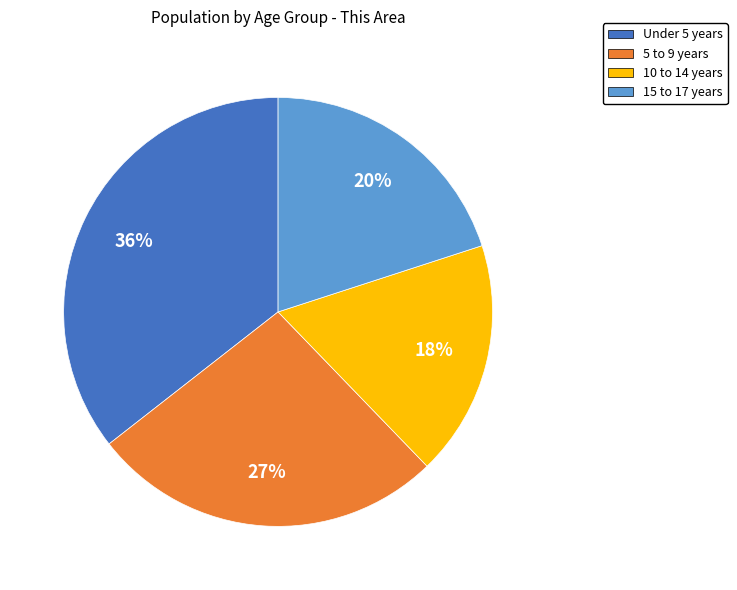

To the nearest percent, what is the difference between the Under 5 years and 5 to 9 years slice percentages?

9%